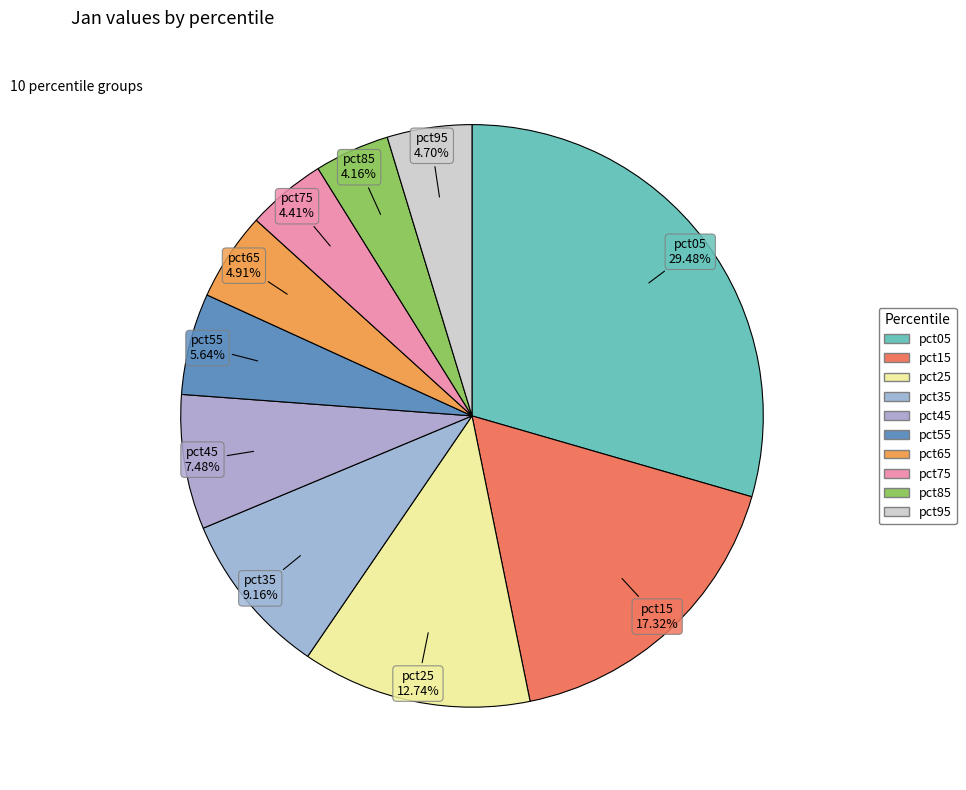

How many slices are in this pie chart?

10